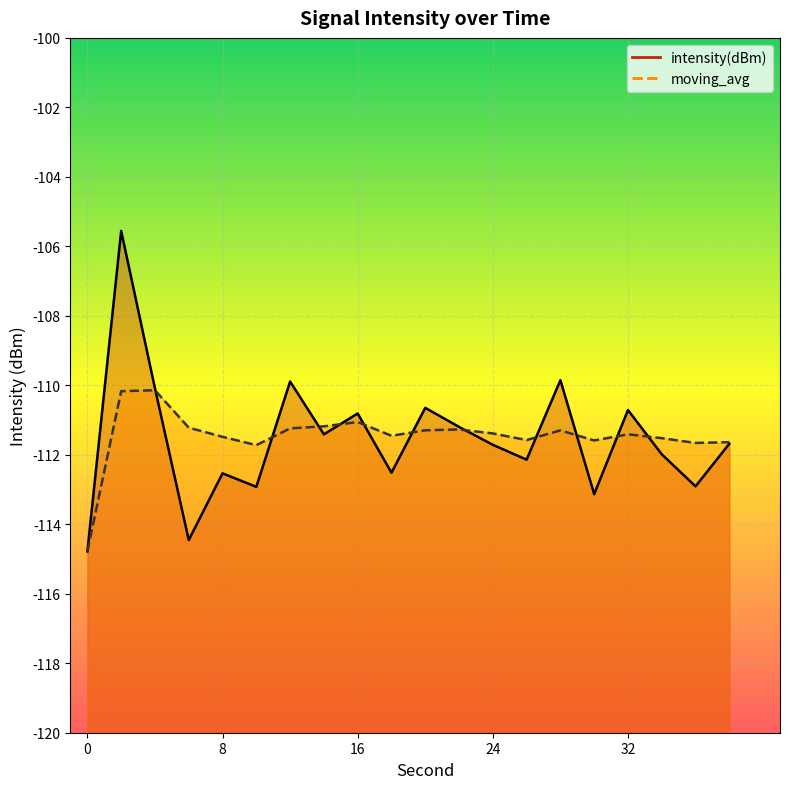

How many categories are shown in the chart?

20